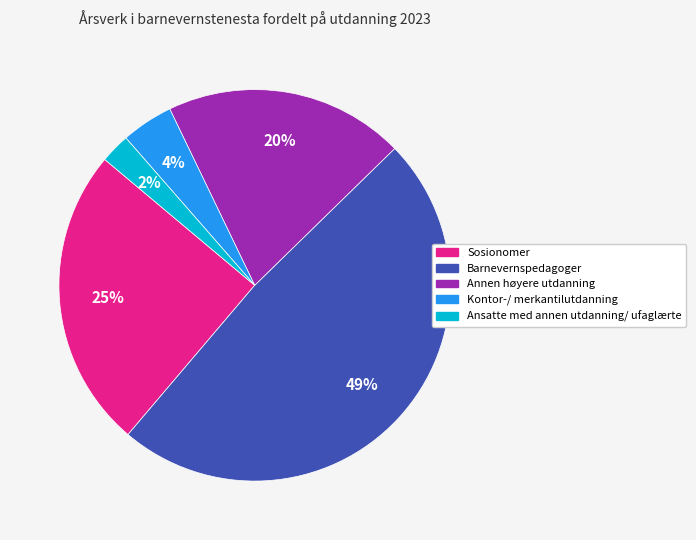

How many slices are in this pie chart?

5